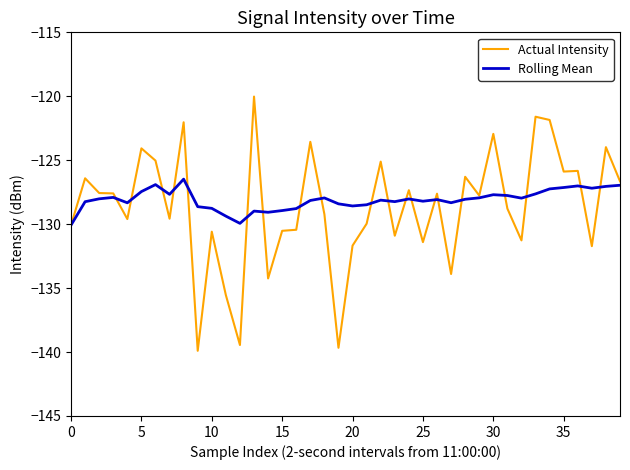

What is the maximum value for Actual Intensity?

-120.0